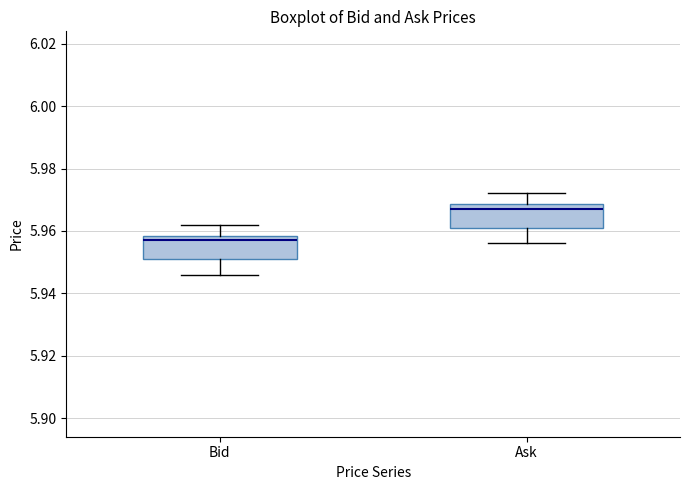

Reading left to right, transcribe this box plot: for each box, give where its median line is, the range the box spans, and where its two whiskers end, as read against the y-axis. The values are not printed on the chart, so give them approximately, as read against the axis.

Bid: median 5.958 (just below the box's upper edge), box 5.952 to 5.958, whiskers 5.946 to 5.962
Ask: median 5.968 (just below the box's upper edge), box 5.962 to 5.968, whiskers 5.956 to 5.972